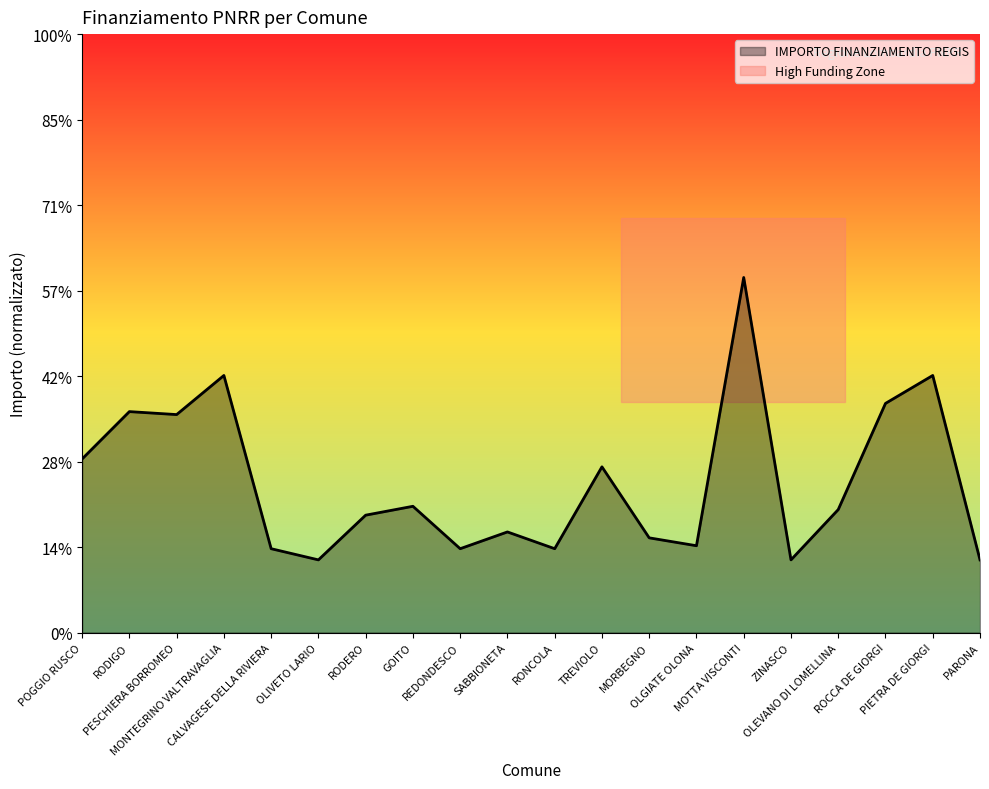

Approximately how many times larger is the value at OLGIATE OLONA compared to MONTEGRINO VALTRAVAGLIA?

0.3